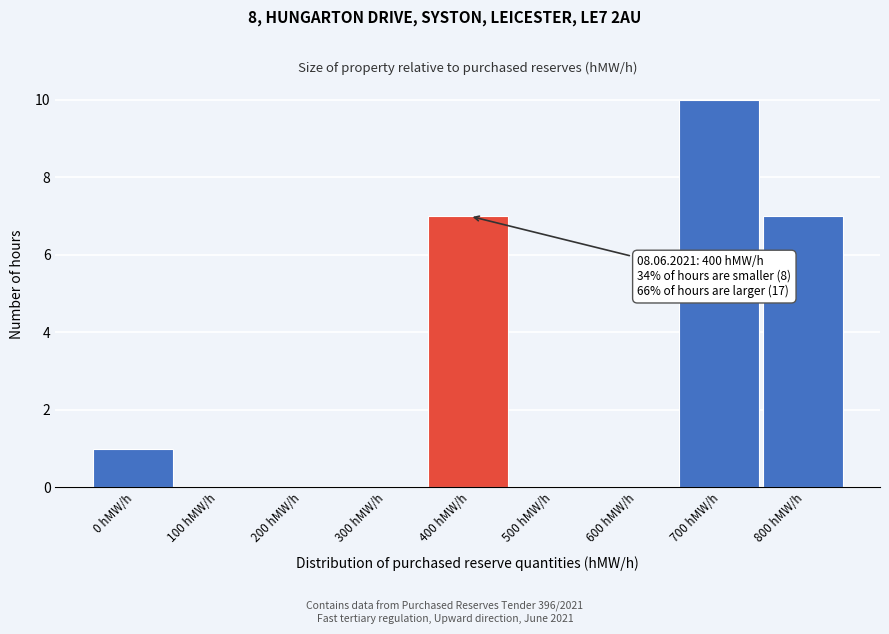

Reading right to left, extract all data points from this chart.

800 hMW/h=7	700 hMW/h=10	600 hMW/h=0	500 hMW/h=0	400 hMW/h=7	300 hMW/h=0	200 hMW/h=0	100 hMW/h=0	0 hMW/h=1